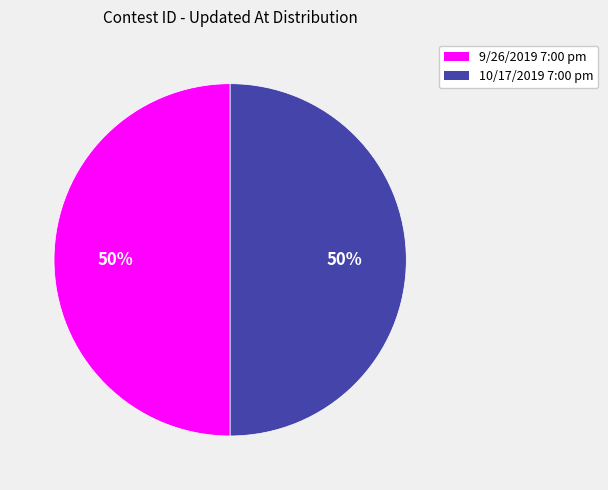

The 10/17/2019 7:00 pm slice represents 44% of the pie. True or false?

False